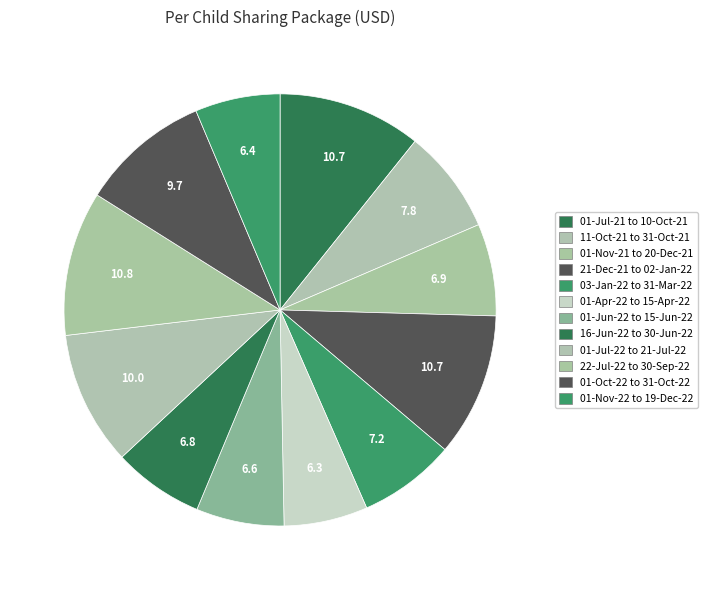

Count the number of slices in the pie.

12